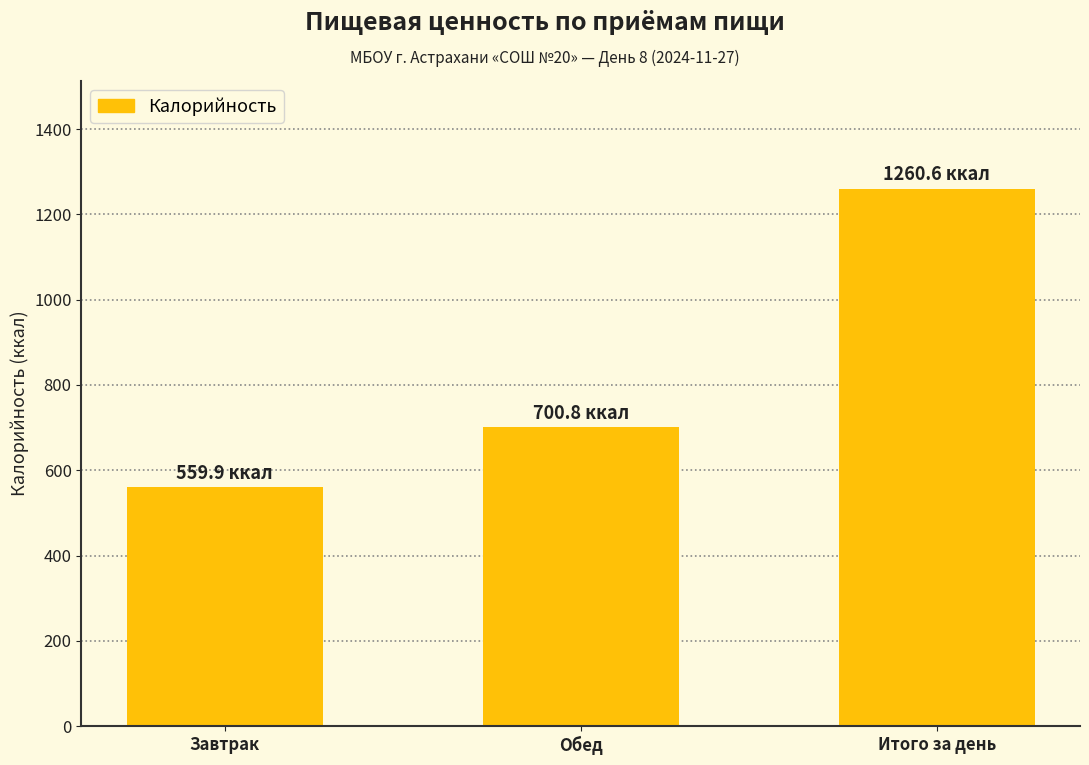

The value at Завтрак is 559.9. True or false?

True